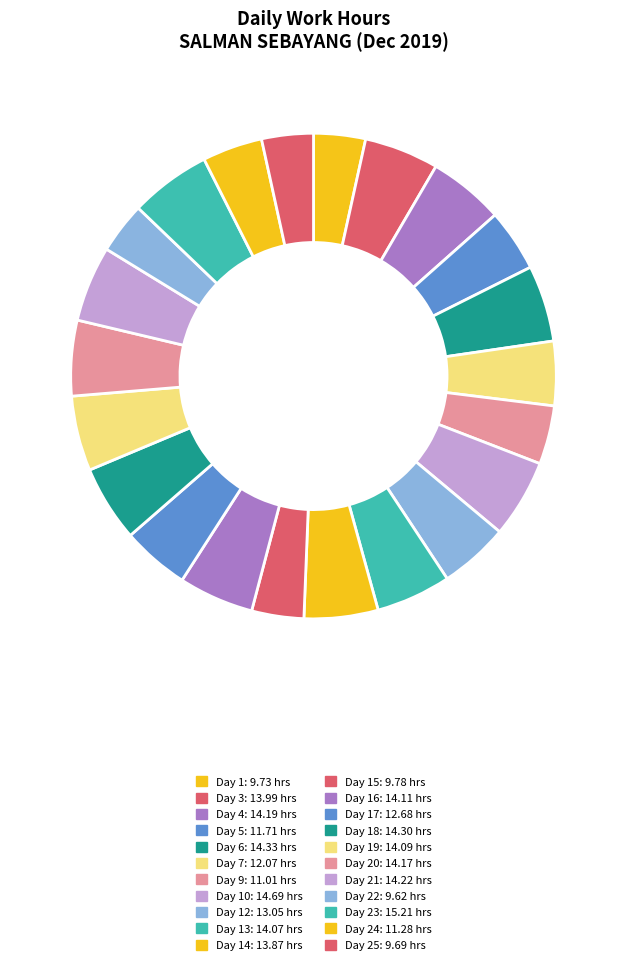

To the nearest percent, what is the average slice percentage?

5%